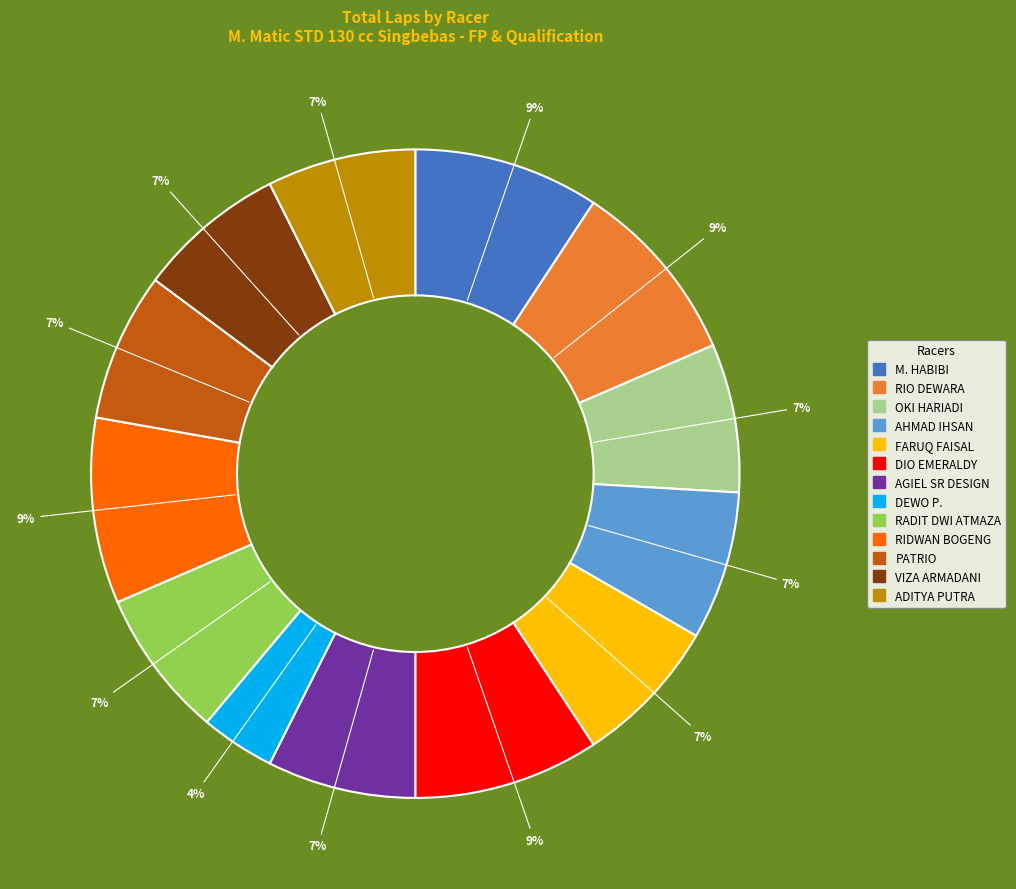

To the nearest percent, what is the difference between the RIDWAN BOGENG and RADIT DWI ATMAZA slice percentages?

2%